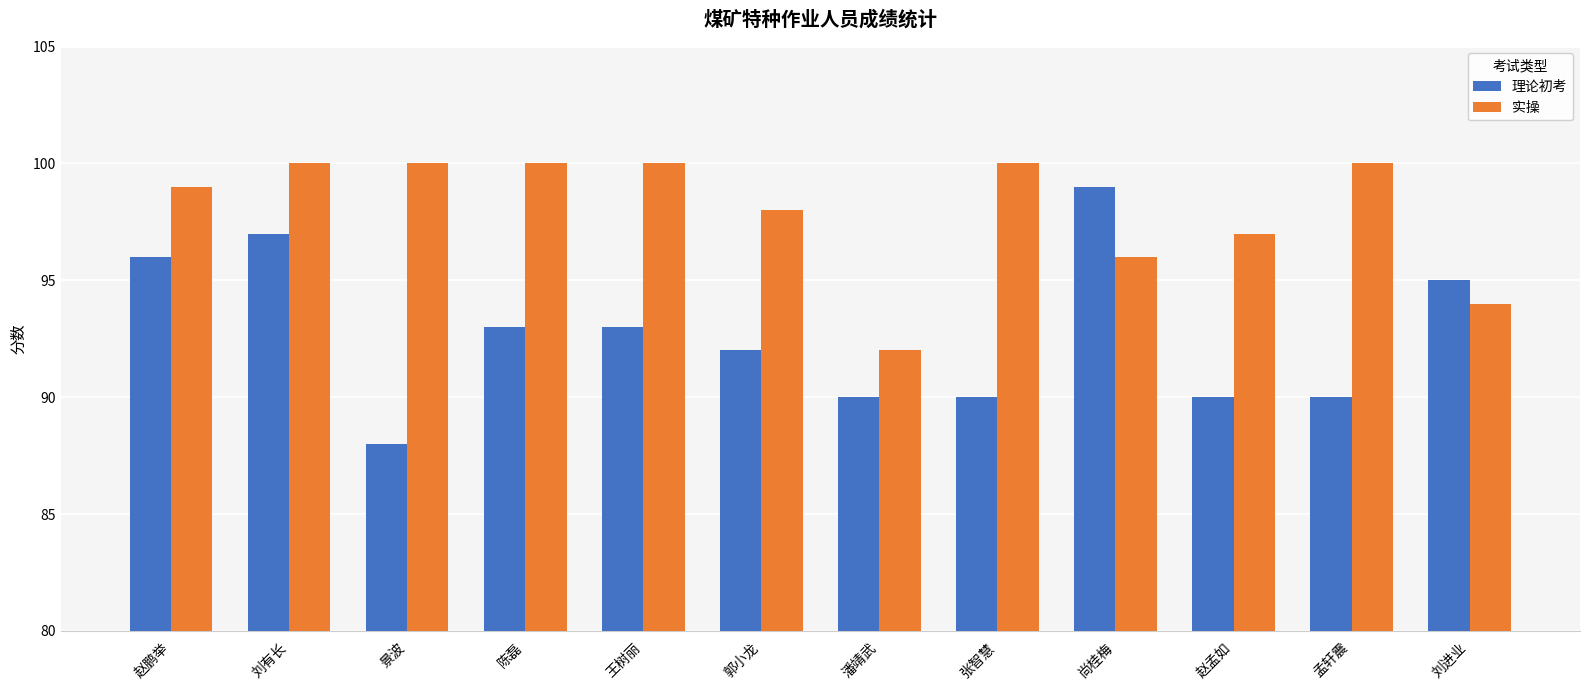

Count the number of categories in the chart.

12